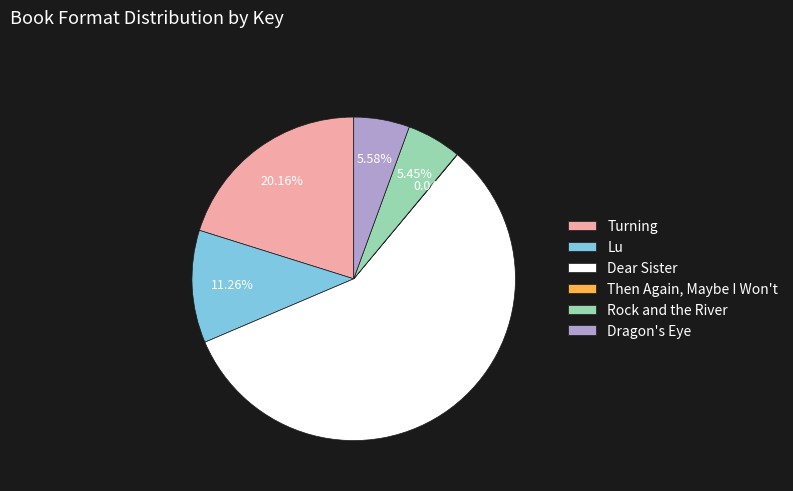

To the nearest percent, what is the average slice percentage?

17%